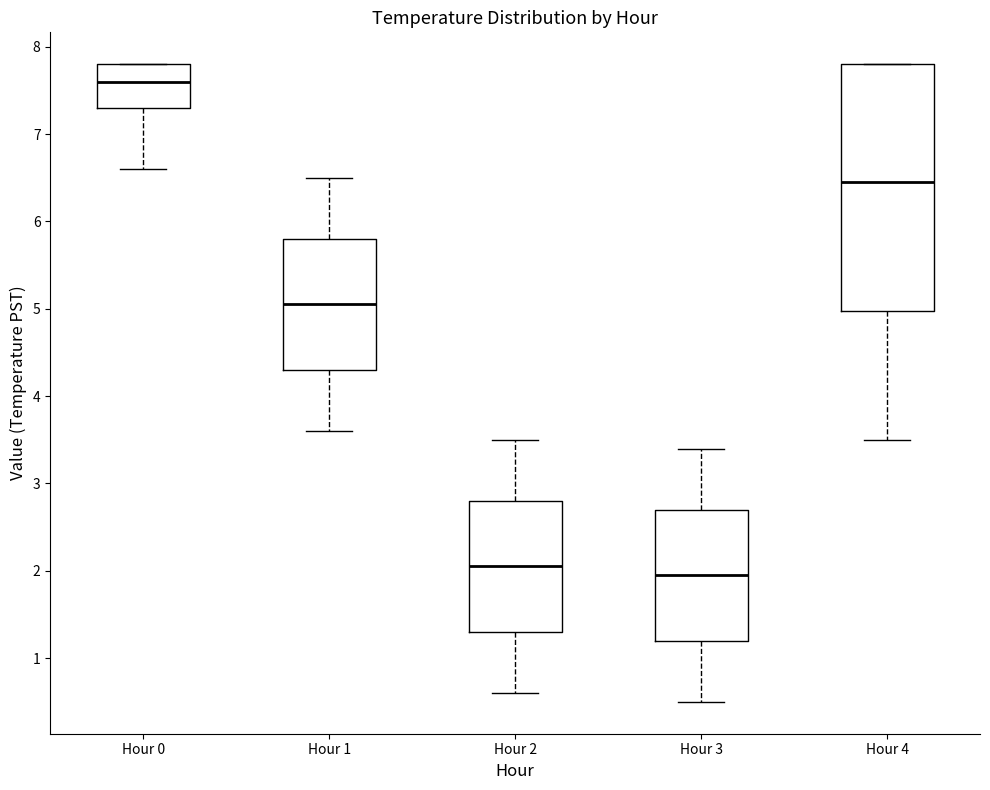

Reading left to right, transcribe this box plot: for each box, give where its median line is, the range the box spans, and where its two whiskers end, as read against the y-axis. The values are not printed on the chart, so give them approximately, as read against the axis.

Hour 0: median 7.6, box 7.3 to 7.8, whiskers 6.6 to 7.8
Hour 1: median 5.1, box 4.3 to 5.8, whiskers 3.6 to 6.5
Hour 2: median 2.1, box 1.3 to 2.8, whiskers 0.6 to 3.5
Hour 3: median 2.0, box 1.2 to 2.7, whiskers 0.5 to 3.4
Hour 4: median 6.5, box 5.0 to 7.8, whiskers 3.5 to 7.8